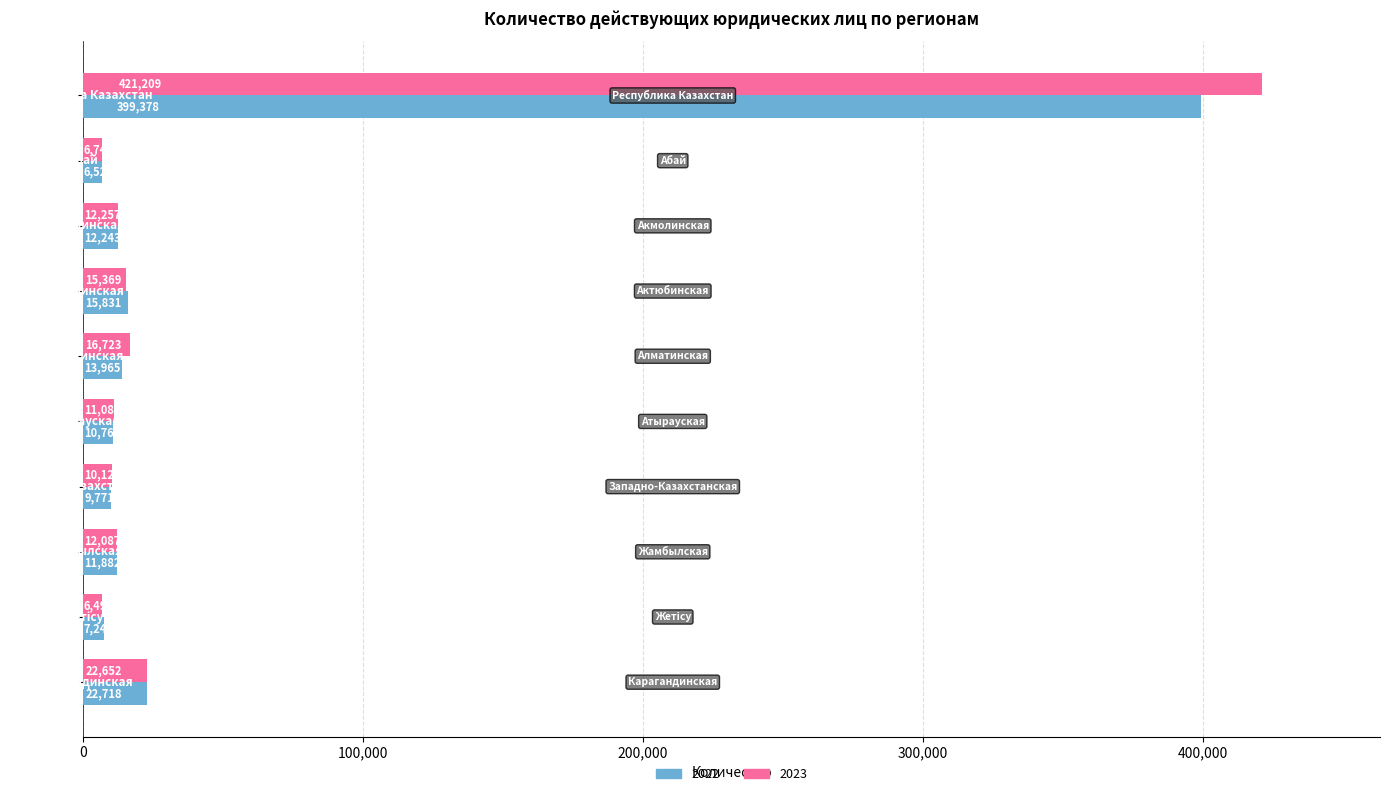

What is the highest value of the 2022 series?

399378